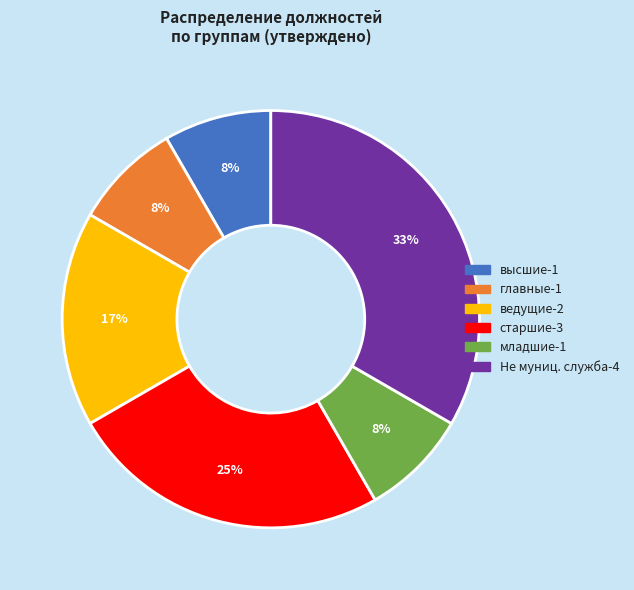

To the nearest percent, what is the average slice percentage?

17%